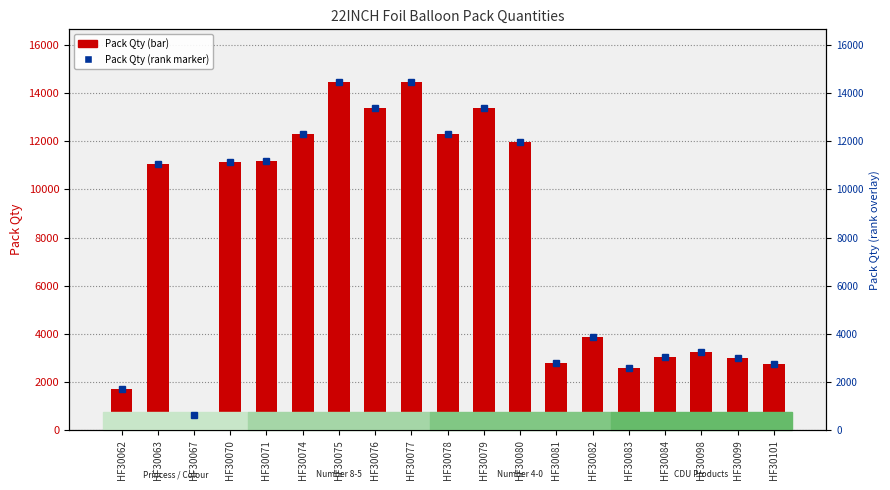

Is it true that Pack Qty equals 12312 at HF30078?

True